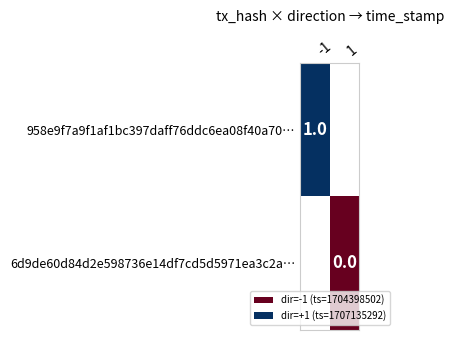

The value of 958e9f7a9f1af1bc397daff76ddc6ea08f40a70… at -1 is 1. True or false?

True